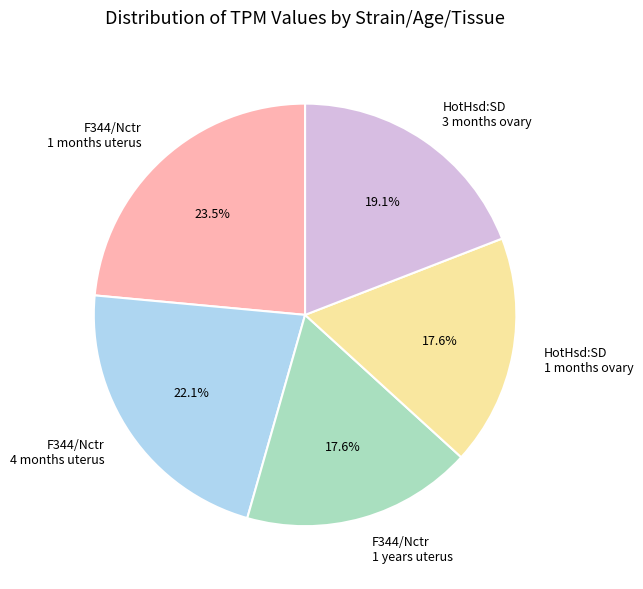

Do HotHsd:SD 3 months ovary and F344/Nctr 1 years uterus together represent more than half of the pie?

No